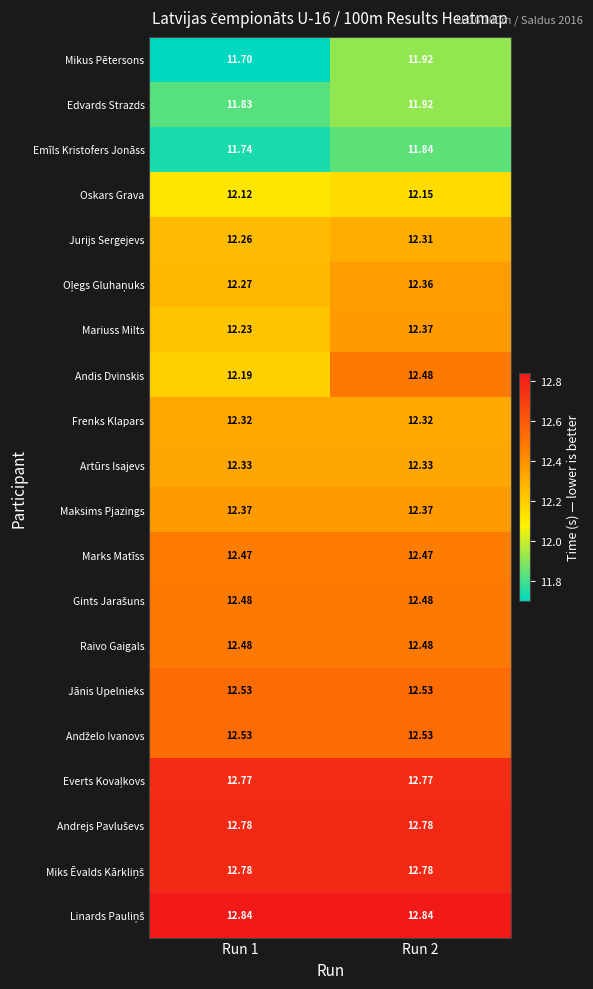

Which series has the widest spread of values?

Andis Dvinskis